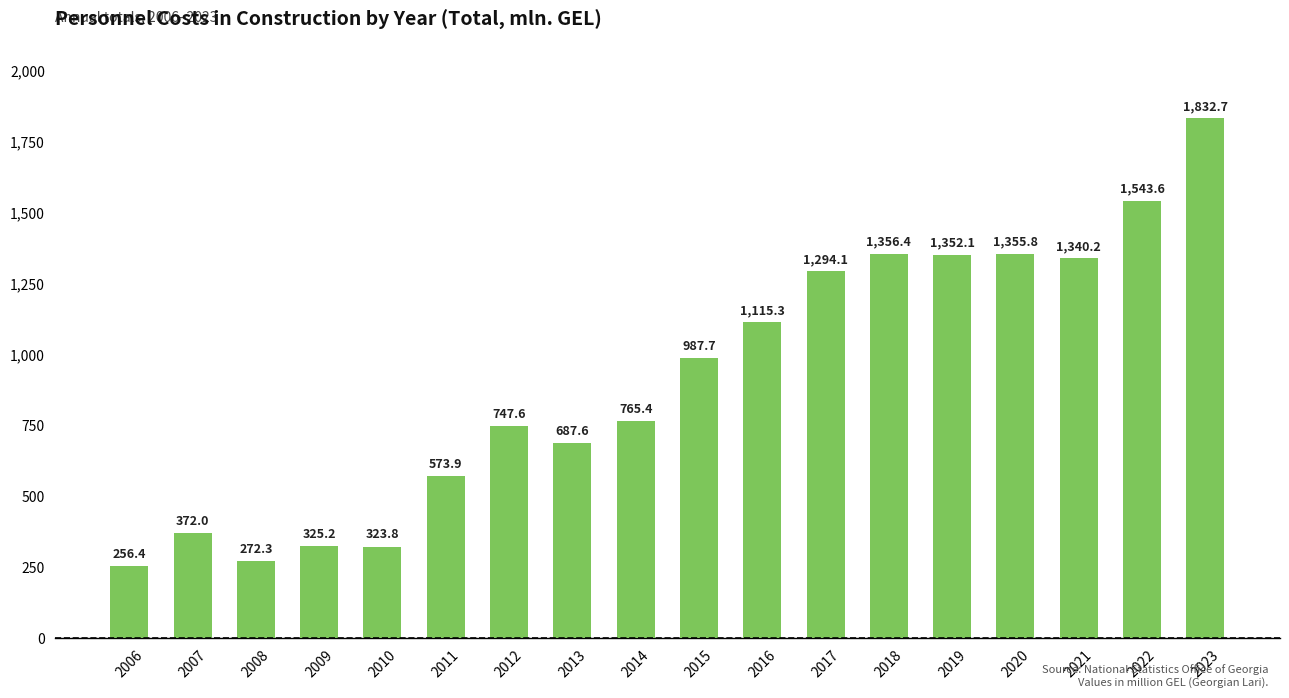

At which label is the value closest to 1044?

2015